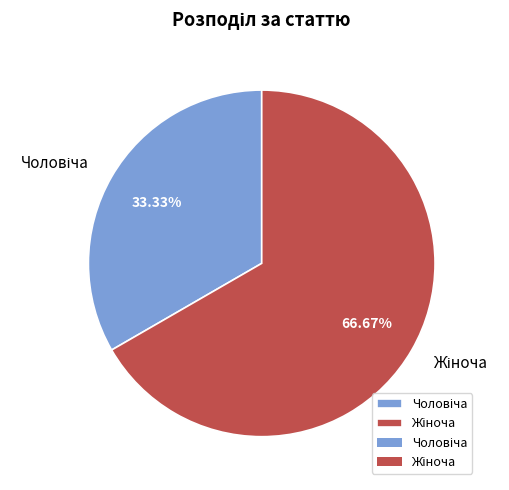

Does any single category account for the majority?

Yes